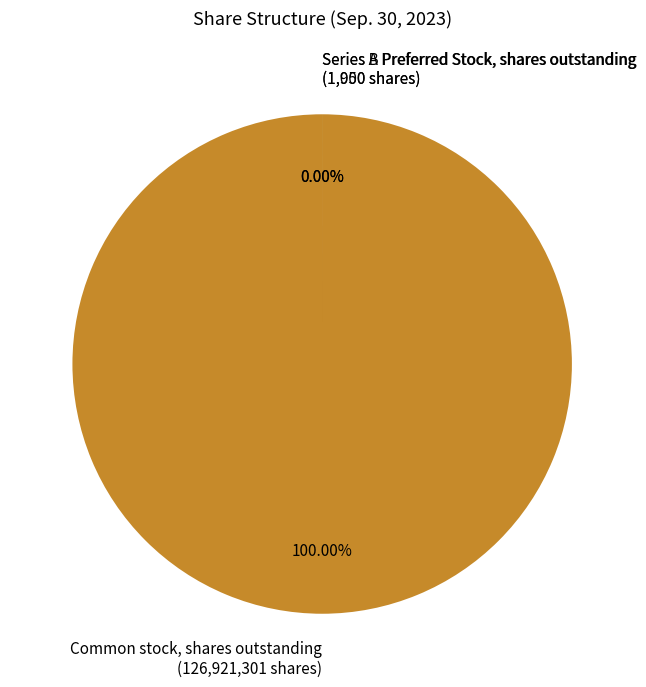

To the nearest percent, what is the average slice percentage?

33%